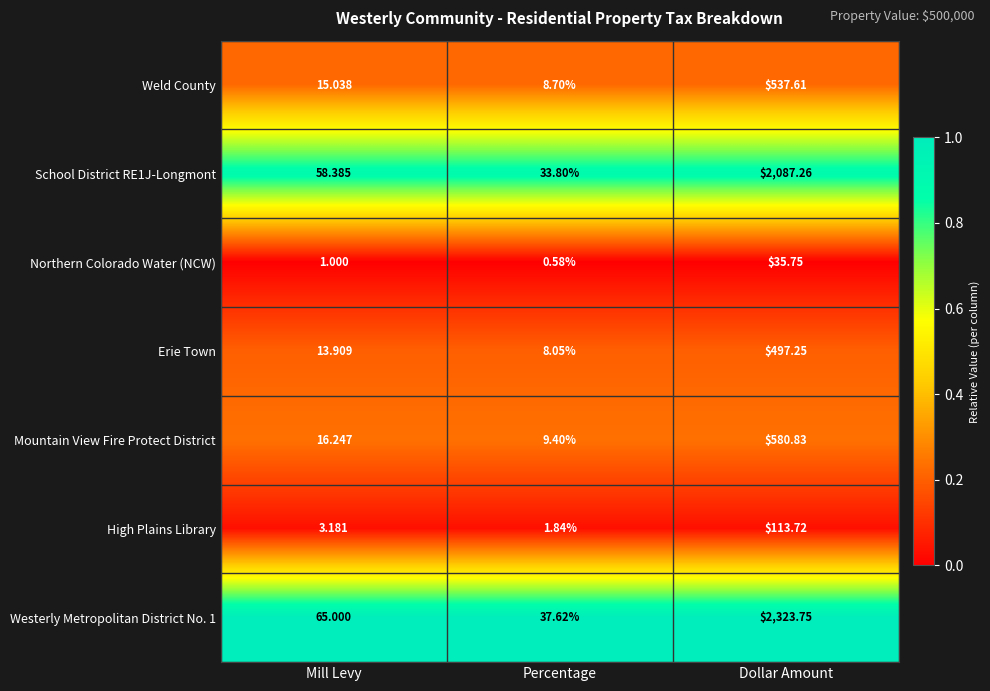

Which series has the widest spread of values?

Westerly Metropolitan District No. 1